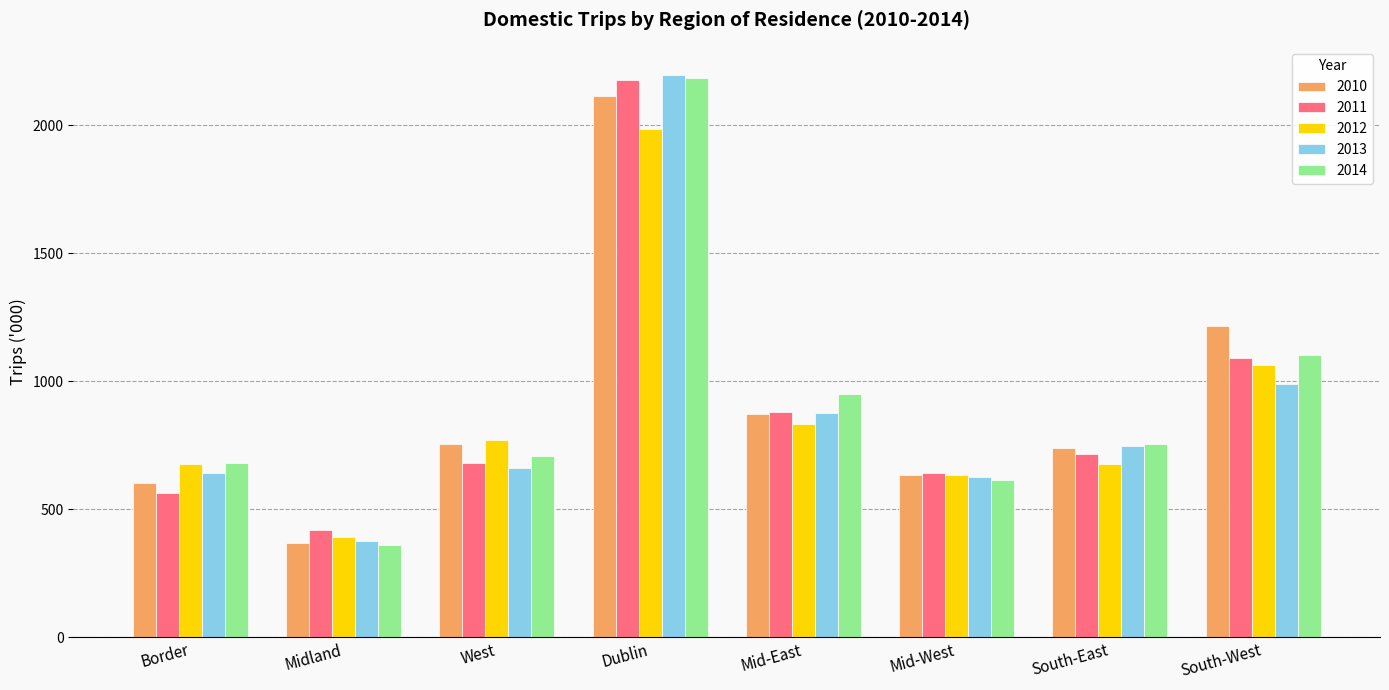

What is the minimum value shown in the chart?

361.6